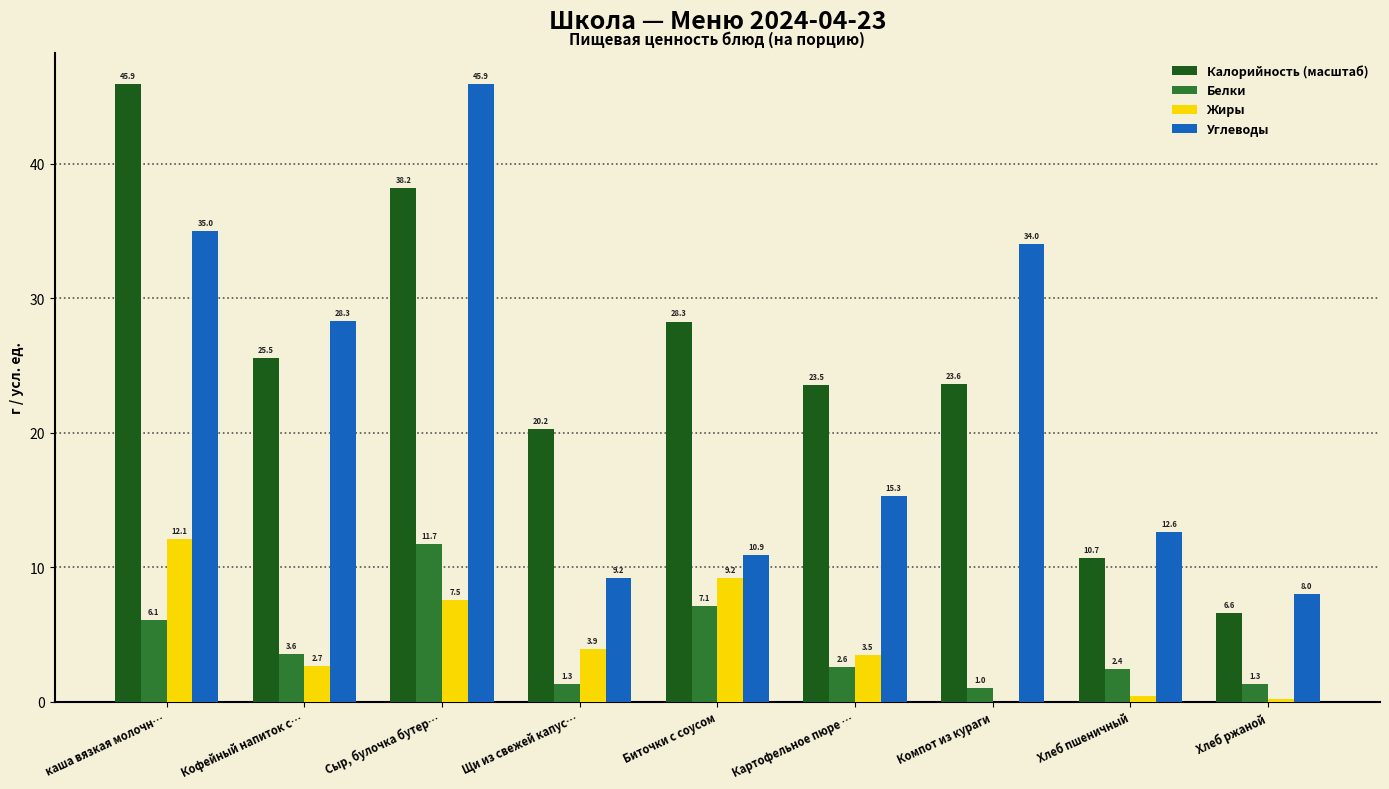

What is the sum of all Белки values?

37.1